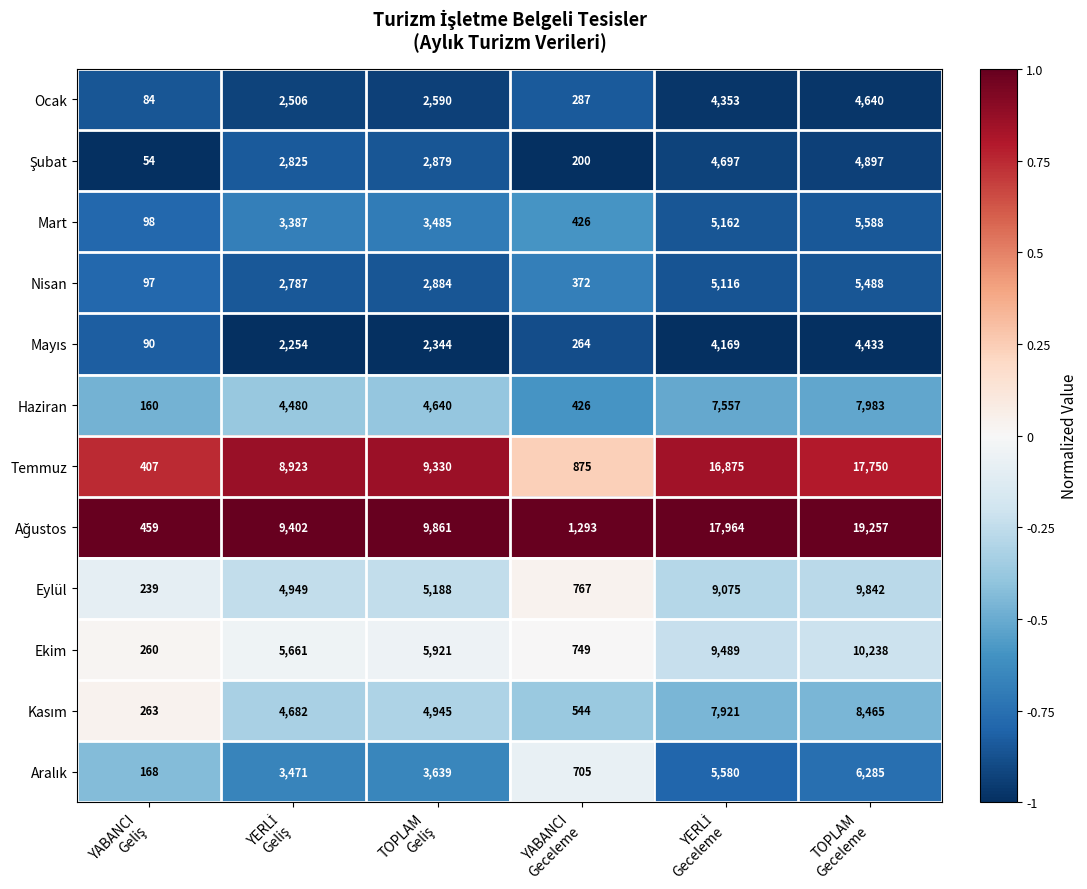

At how many categories does at least one series exceed 8907?

4